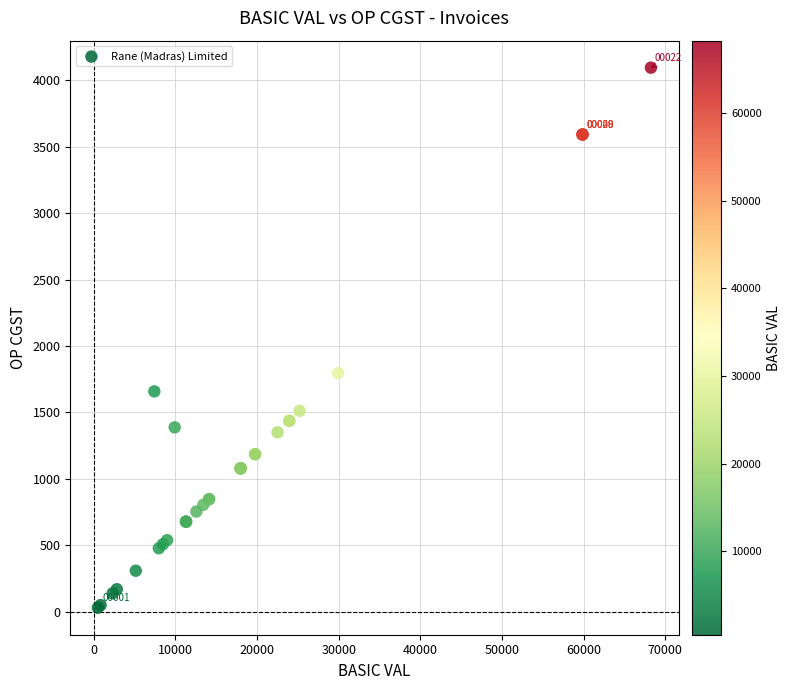

What Y value in the scatter plot is closest to 2062?

1795.8